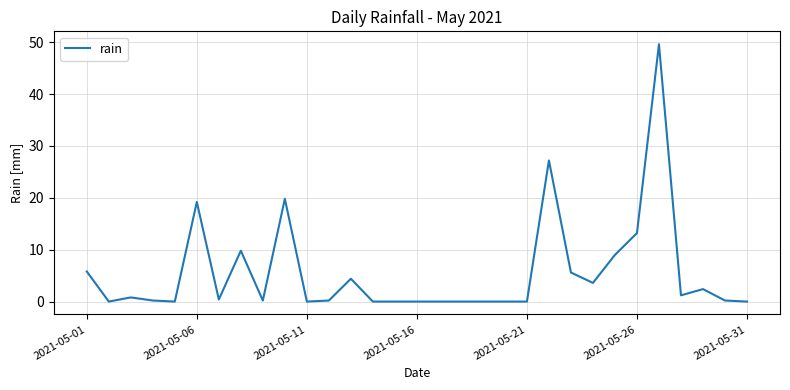

What is the greatest value displayed?

49.6